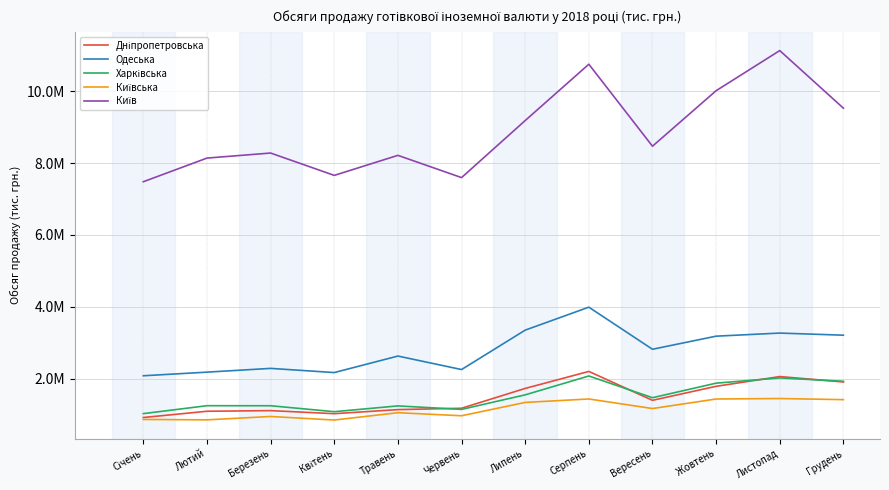

Is the value of Дніпропетровська at Липень greater than the value of Київська at Листопад?

Yes